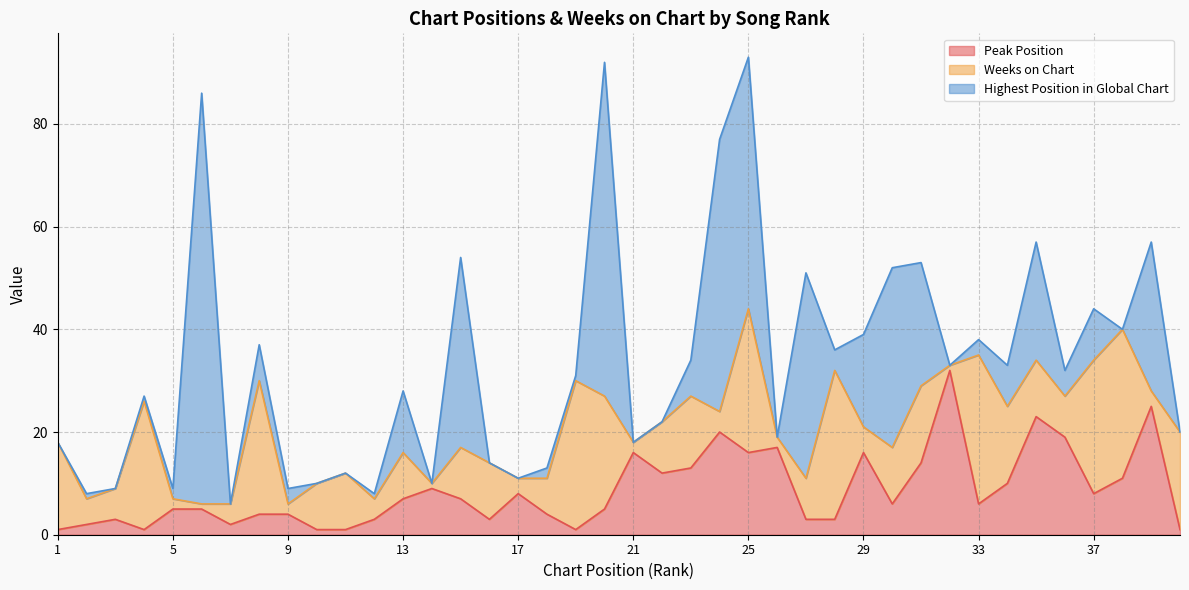

The value of Highest Position in Global Chart at 1 is 29. True or false?

False